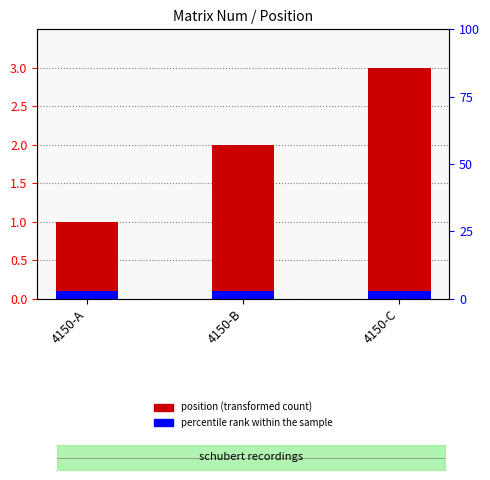

The value at 4150-C is 5. True or false?

False